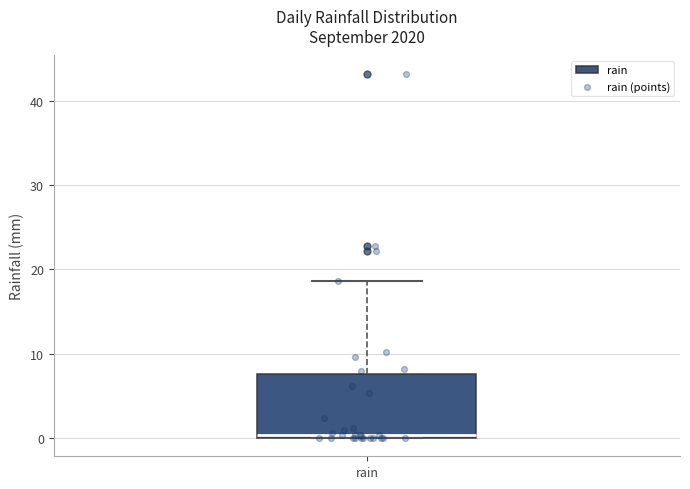

Transcribe this box plot: give where the median line is, the range the box spans, and where the two whiskers end, as read against the y-axis. The values are not printed on the chart, so give them approximately, as read against the axis.

median 0 (just above the box's lower edge), box 0 to 8, whiskers 0 to 19